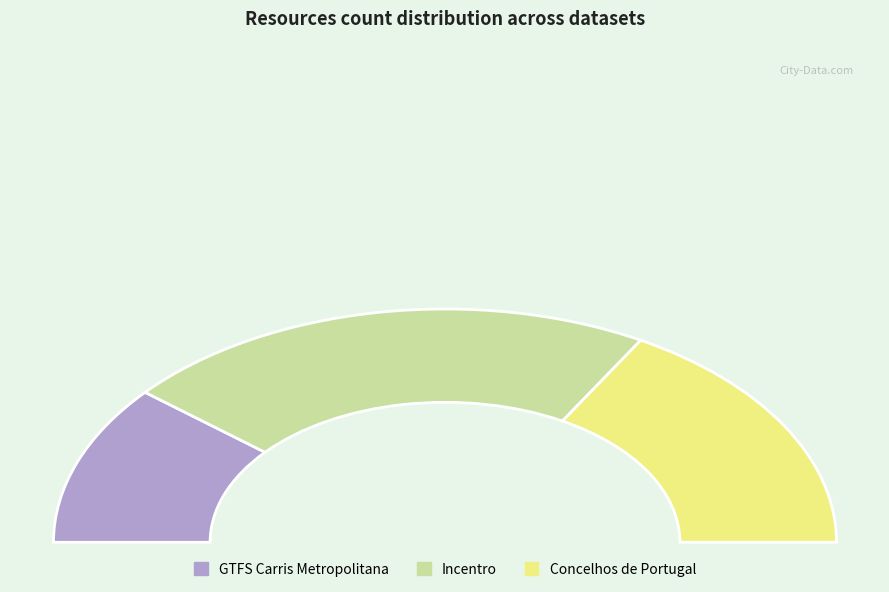

What is the largest slice in the pie chart?

Incentro